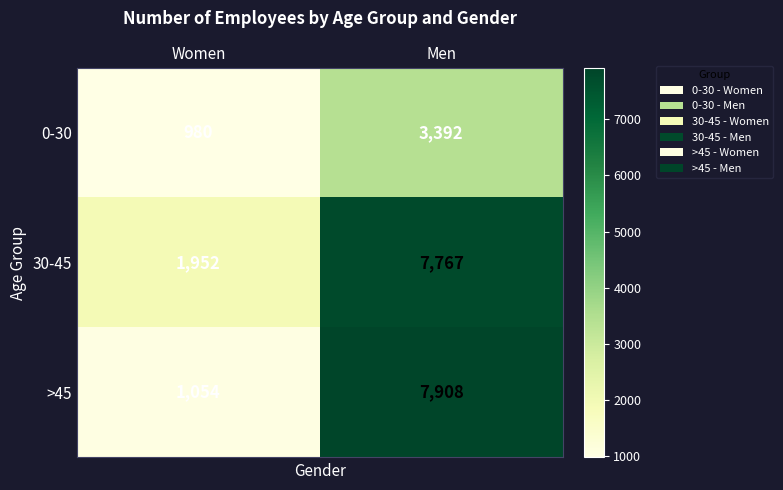

Which series has the largest range (max minus min)?

>45